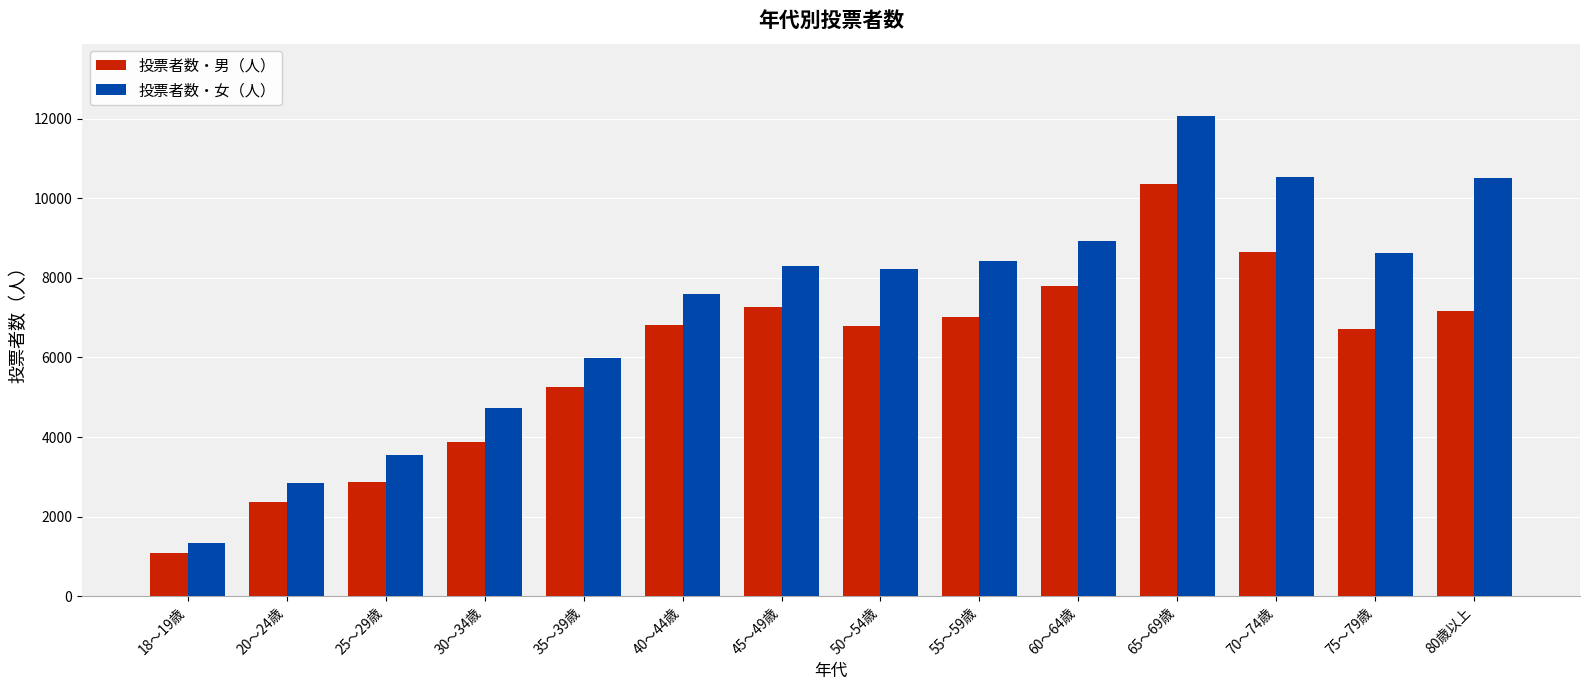

What is the label of the 9th bar from the left?

55～59歳